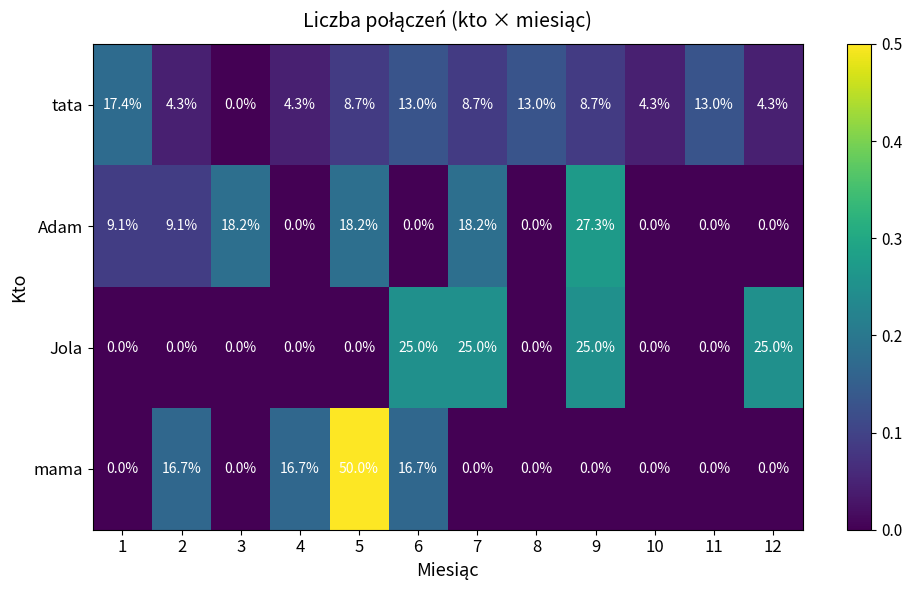

Is it true that mama equals 16.7 at 6?

True